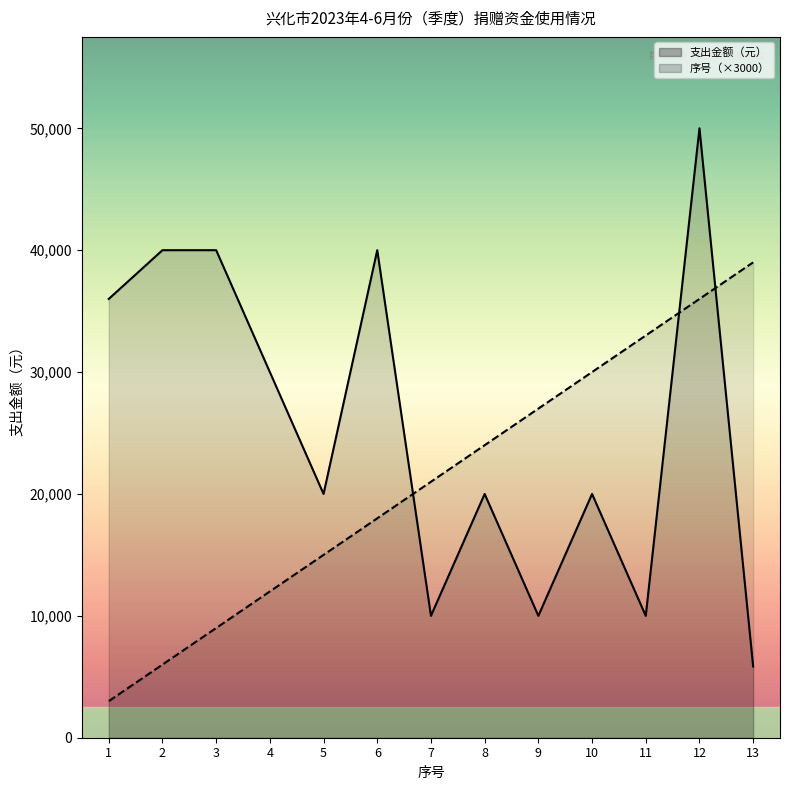

Between 10 and 13, which series saw the biggest shift?

支出金额（元）